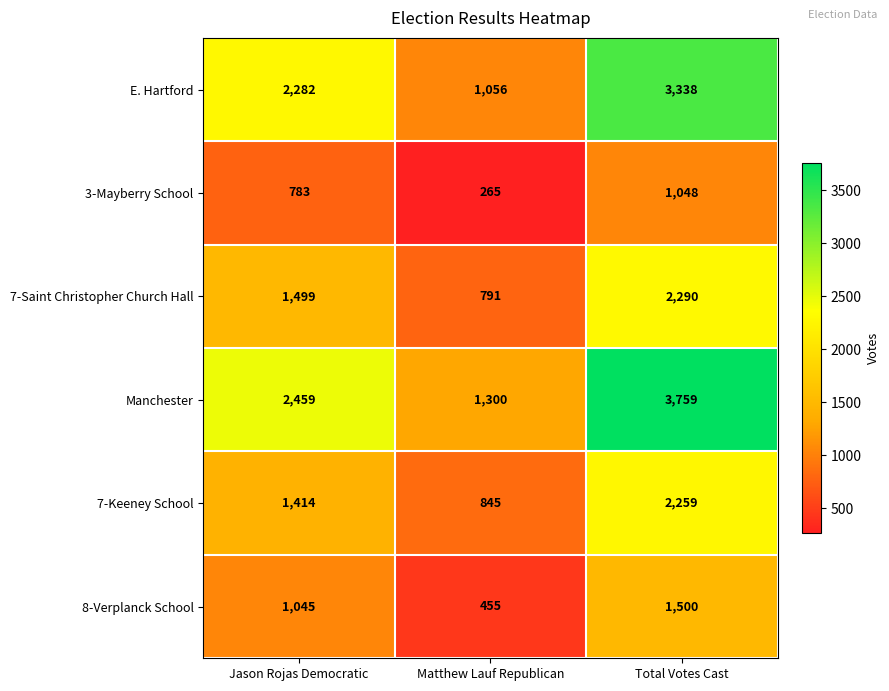

Reading left to right, what are all the values shown in this chart?

E. Hartford: 2282	1056	3338
3-Mayberry School: 783	265	1048
7-Saint Christopher Church Hall: 1499	791	2290
Manchester: 2459	1300	3759
7-Keeney School: 1414	845	2259
8-Verplanck School: 1045	455	1500